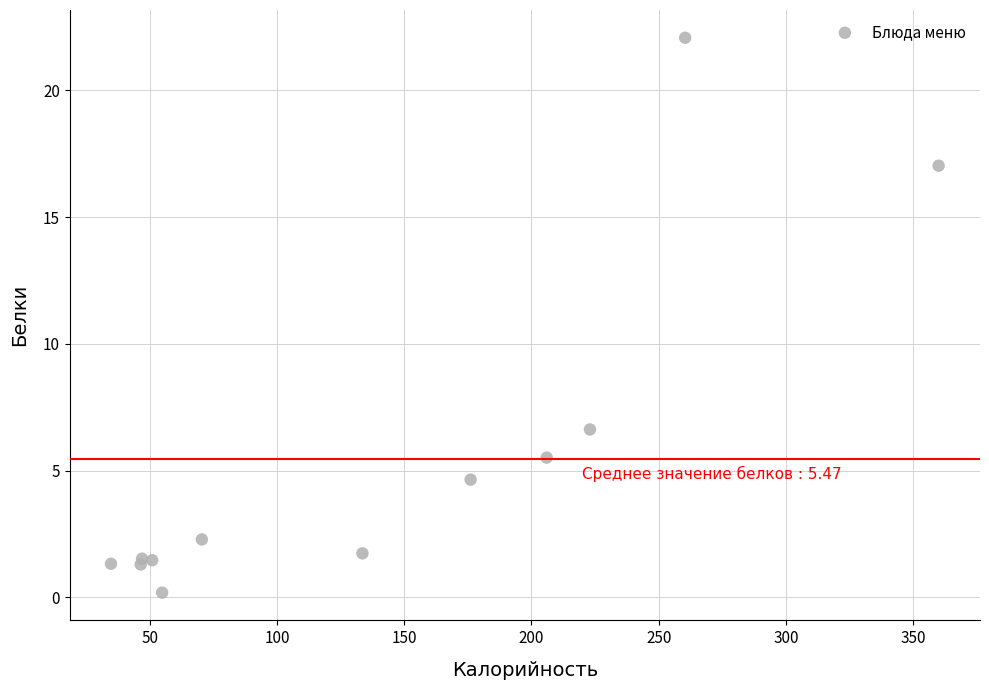

What Y value in the scatter plot is closest to 11?

6.6